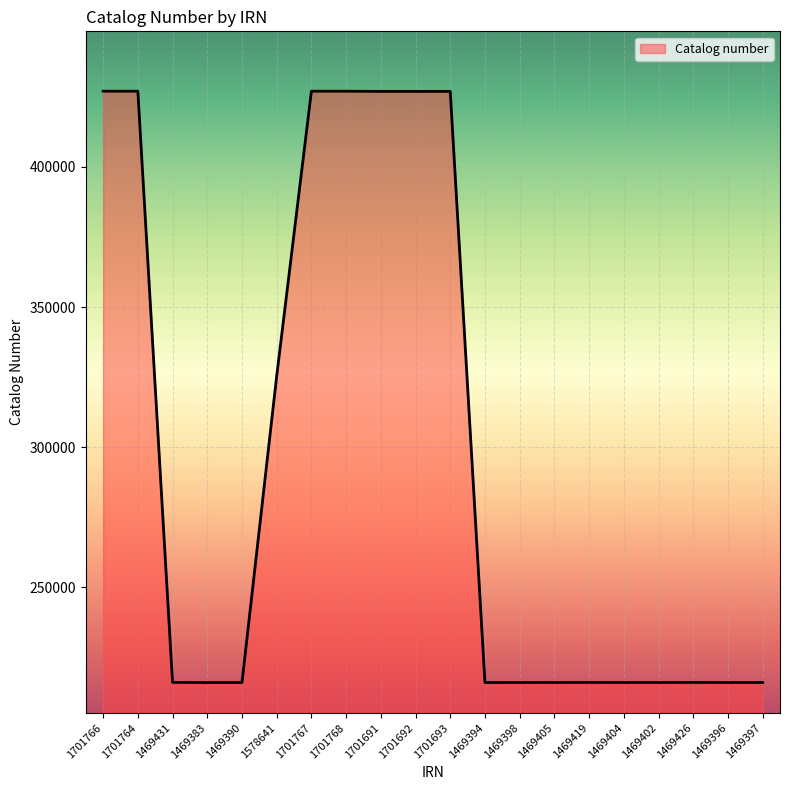

What is the change in value from 1701768 to 1469426?

-210964